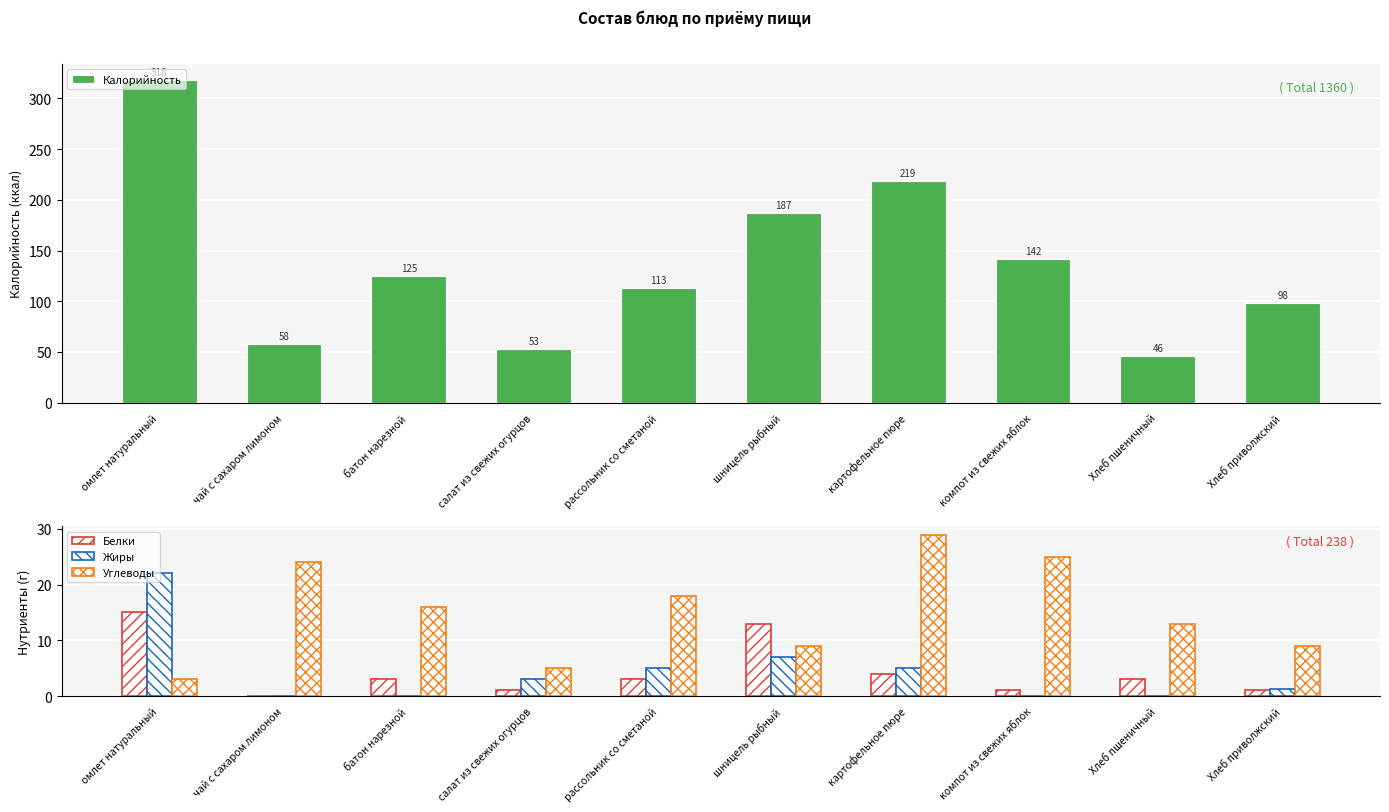

What is the label of the 9th bar from the left?

Хлеб пшеничный